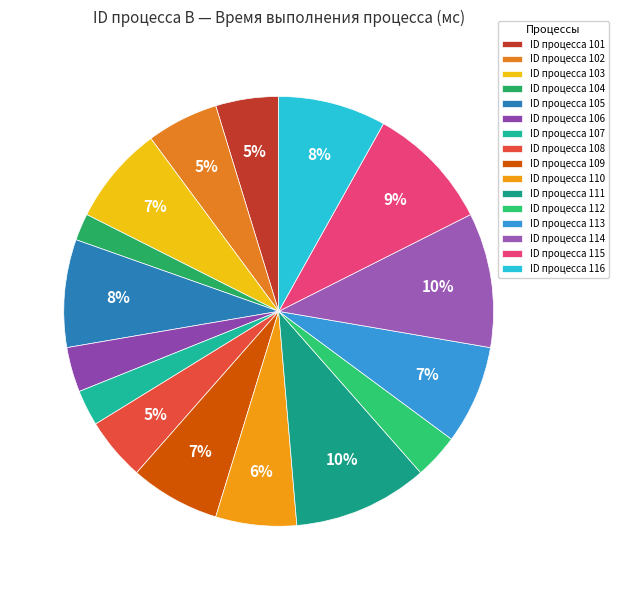

Count the number of slices in the pie.

16